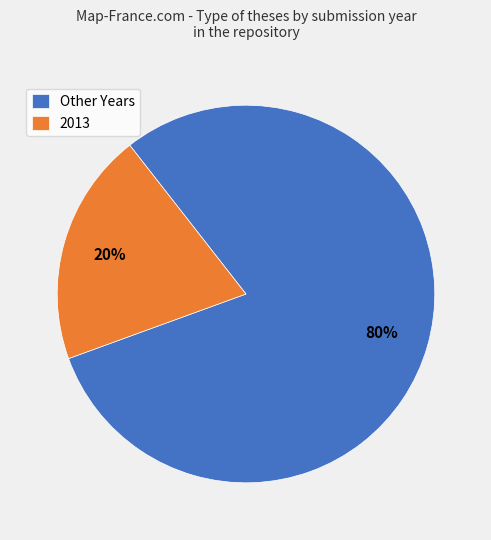

To the nearest percent, what is the difference between the Other Years and 2013 slice percentages?

60%